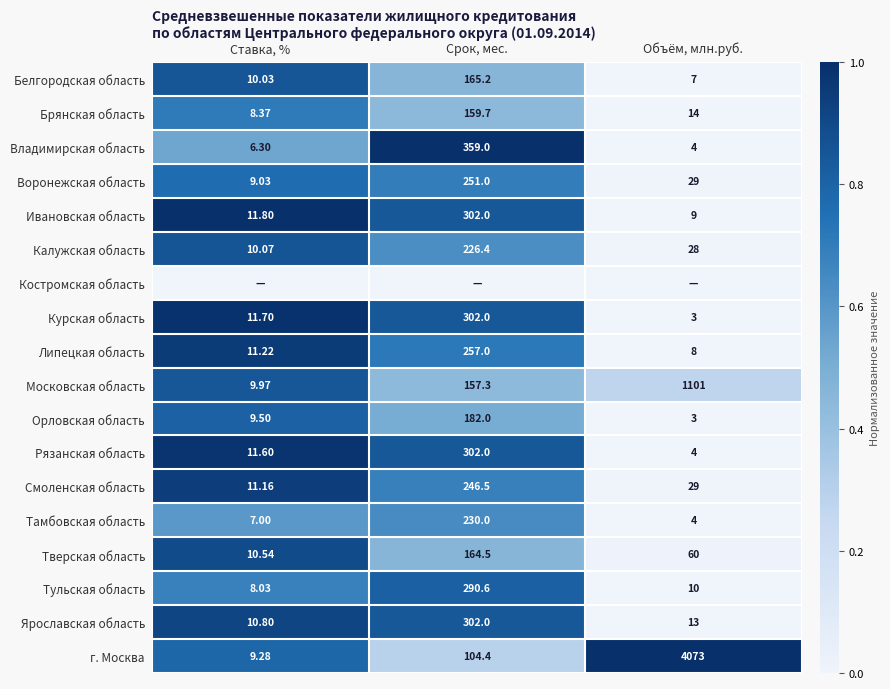

Where is Рязанская область nearest to the value 153?

Ставка, %